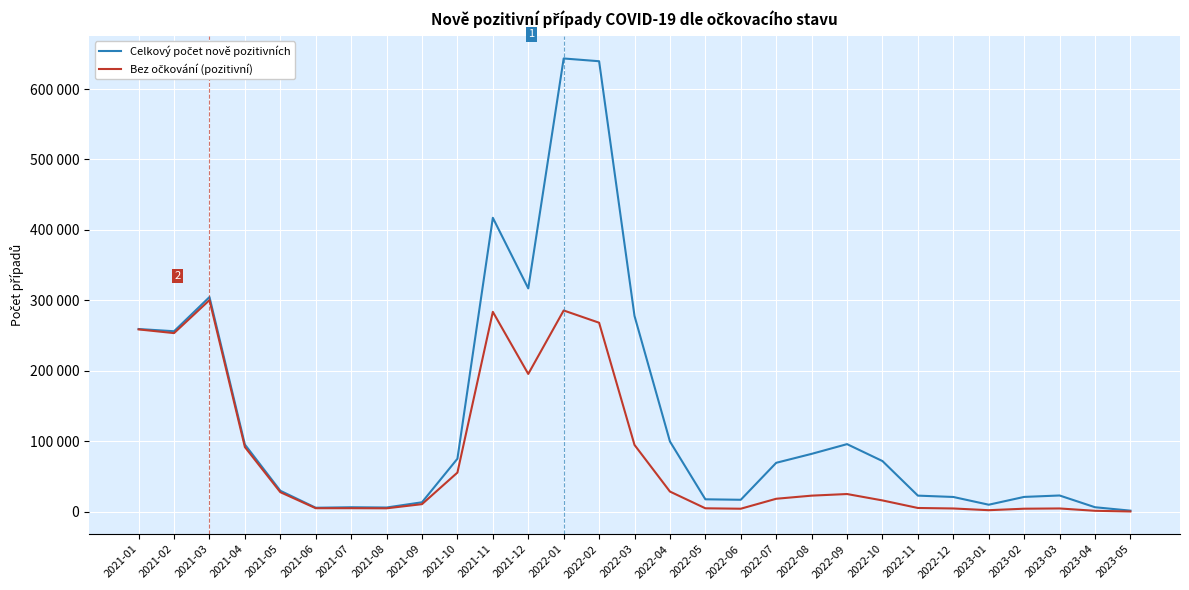

Is this an area chart (filled region under the line)?

No